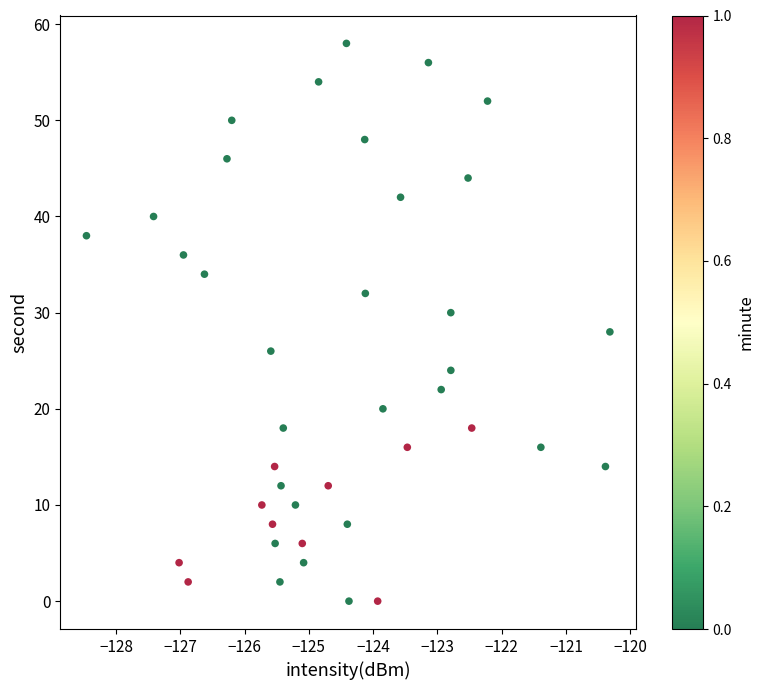

What is the range of Y values (max minus min)?

58